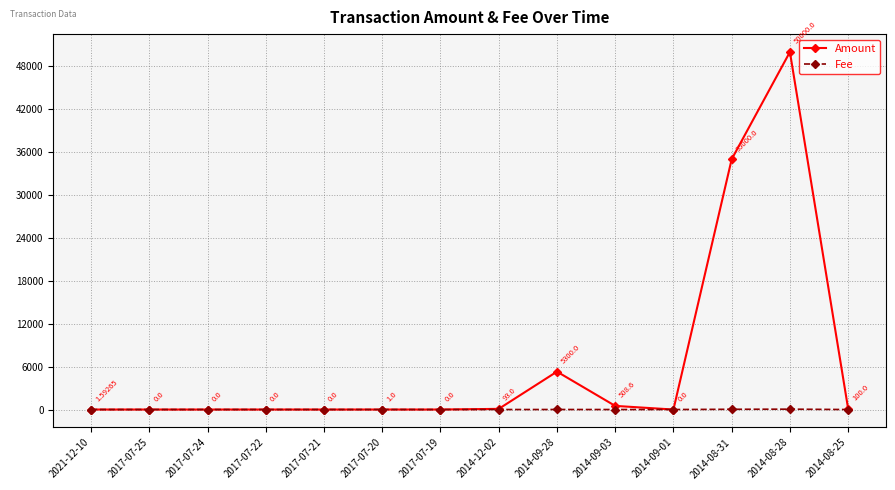

Which series has the largest range (max minus min)?

Amount